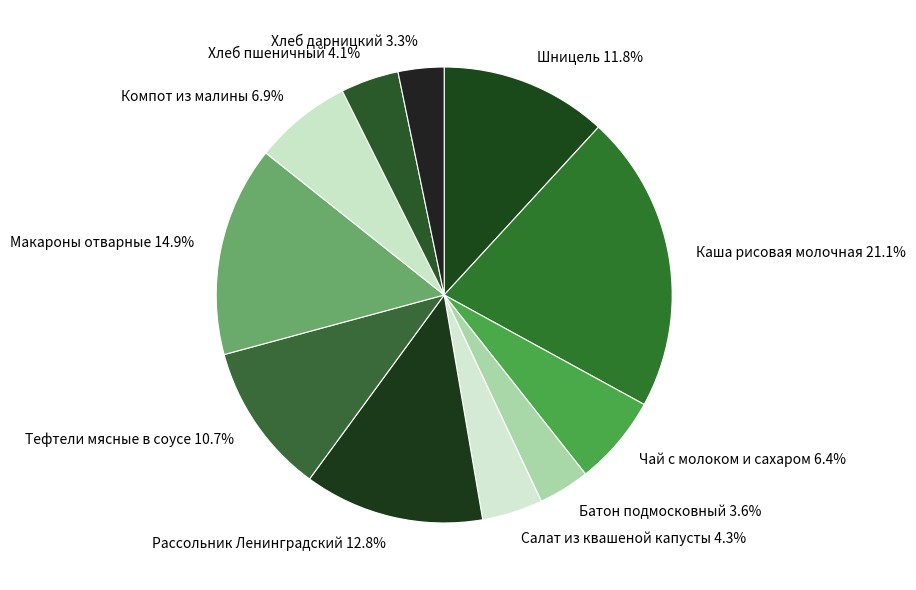

What percentage do Компот из малины and Салат из квашеной капусты together represent?

11.2%